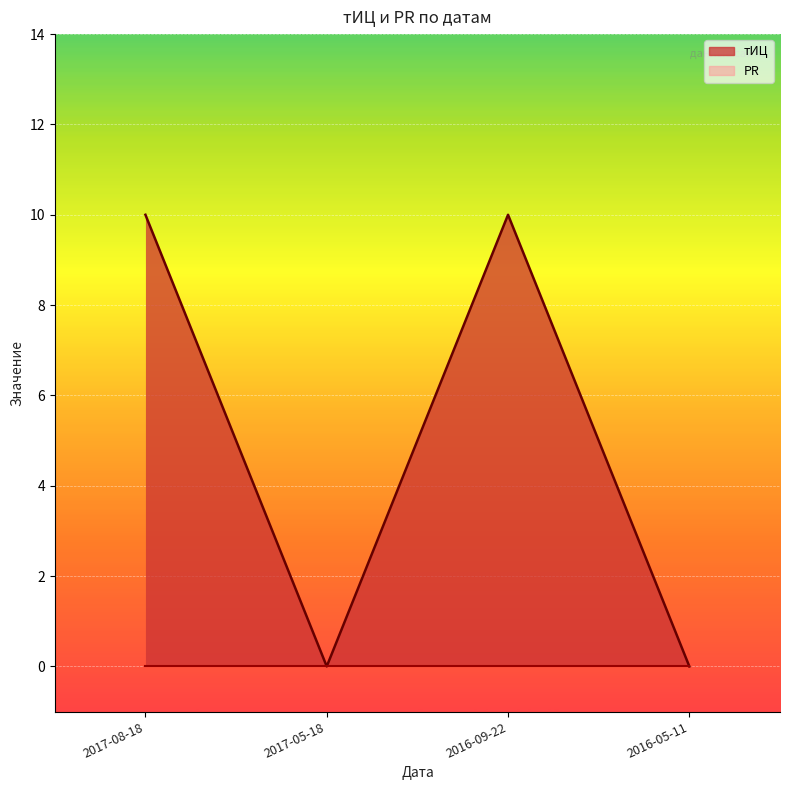

How many points are lower than both their immediate neighbors (excluding endpoints)?

1